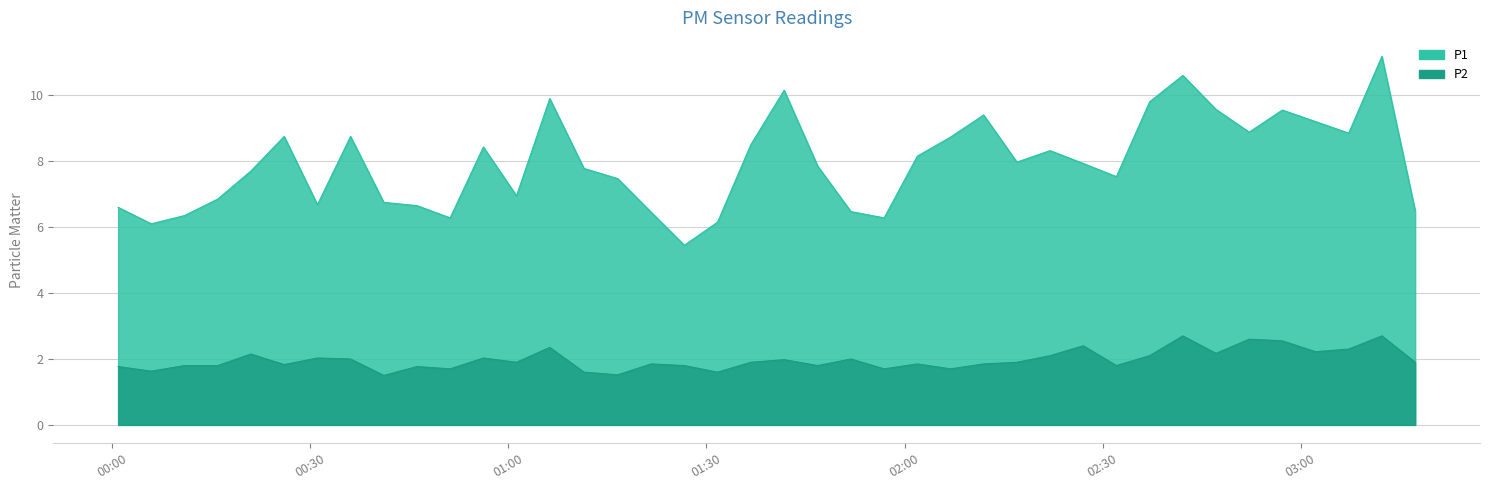

Reading right to left, what are all the values shown in this chart?

P1: 2023-08-24T03:17:20=6.5	2023-08-24T03:12:18=11.2	2023-08-24T03:07:16=8.8	2023-08-24T03:02:15=9.2	2023-08-24T02:57:13=9.6	2023-08-24T02:52:12=8.9	2023-08-24T02:47:10=9.6	2023-08-24T02:42:09=10.6	2023-08-24T02:37:07=9.8	2023-08-24T02:32:05=7.5	2023-08-24T02:27:04=7.9	2023-08-24T02:22:02=8.3	2023-08-24T02:17:01=8.0	2023-08-24T02:11:59=9.4	2023-08-24T02:06:58=8.7	2023-08-24T02:01:56=8.2	2023-08-24T01:56:55=6.3	2023-08-24T01:51:53=6.5	2023-08-24T01:46:51=7.8	2023-08-24T01:41:46=10.2	2023-08-24T01:36:43=8.5	2023-08-24T01:31:41=6.2	2023-08-24T01:26:39=5.5	2023-08-24T01:21:38=6.5	2023-08-24T01:16:34=7.5	2023-08-24T01:11:27=7.8	2023-08-24T01:06:16=9.9	2023-08-24T01:01:14=7.0	2023-08-24T00:56:13=8.4	2023-08-24T00:51:11=6.3	2023-08-24T00:46:10=6.7	2023-08-24T00:41:08=6.8	2023-08-24T00:36:06=8.8	2023-08-24T00:31:05=6.7	2023-08-24T00:26:03=8.8	2023-08-24T00:21:00=7.7	2023-08-24T00:15:59=6.8	2023-08-24T00:10:57=6.3	2023-08-24T00:05:55=6.1	2023-08-24T00:00:54=6.6
P2: 2023-08-24T03:17:20=1.9	2023-08-24T03:12:18=2.7	2023-08-24T03:07:16=2.3	2023-08-24T03:02:15=2.2	2023-08-24T02:57:13=2.5	2023-08-24T02:52:12=2.6	2023-08-24T02:47:10=2.2	2023-08-24T02:42:09=2.7	2023-08-24T02:37:07=2.1	2023-08-24T02:32:05=1.8	2023-08-24T02:27:04=2.4	2023-08-24T02:22:02=2.1	2023-08-24T02:17:01=1.9	2023-08-24T02:11:59=1.9	2023-08-24T02:06:58=1.7	2023-08-24T02:01:56=1.9	2023-08-24T01:56:55=1.7	2023-08-24T01:51:53=2.0	2023-08-24T01:46:51=1.8	2023-08-24T01:41:46=2.0	2023-08-24T01:36:43=1.9	2023-08-24T01:31:41=1.6	2023-08-24T01:26:39=1.8	2023-08-24T01:21:38=1.9	2023-08-24T01:16:34=1.5	2023-08-24T01:11:27=1.6	2023-08-24T01:06:16=2.4	2023-08-24T01:01:14=1.9	2023-08-24T00:56:13=2.0	2023-08-24T00:51:11=1.7	2023-08-24T00:46:10=1.8	2023-08-24T00:41:08=1.5	2023-08-24T00:36:06=2.0	2023-08-24T00:31:05=2.0	2023-08-24T00:26:03=1.8	2023-08-24T00:21:00=2.1	2023-08-24T00:15:59=1.8	2023-08-24T00:10:57=1.8	2023-08-24T00:05:55=1.6	2023-08-24T00:00:54=1.8